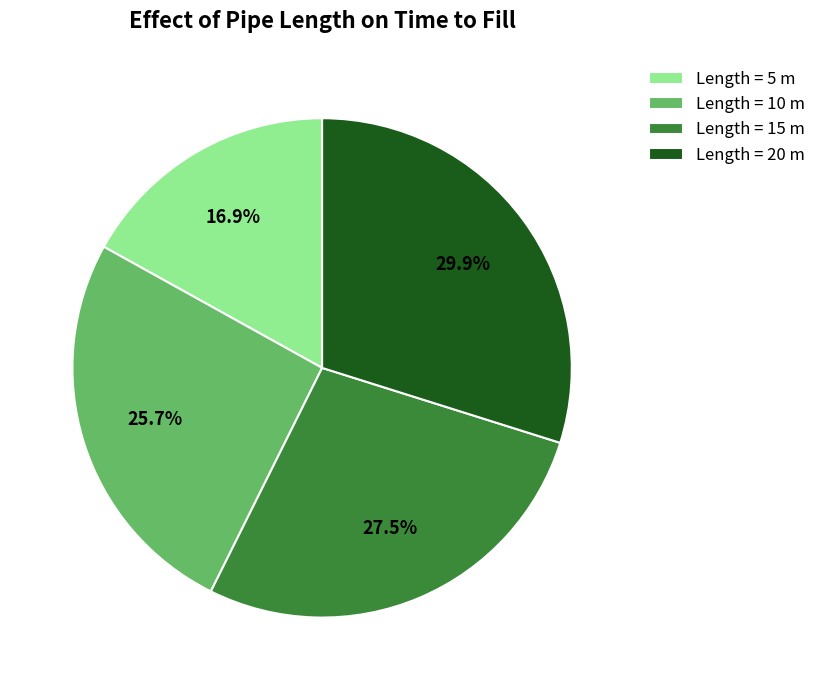

Rank the categories by value from highest to lowest.

Length = 20 m, Length = 15 m, Length = 10 m, Length = 5 m